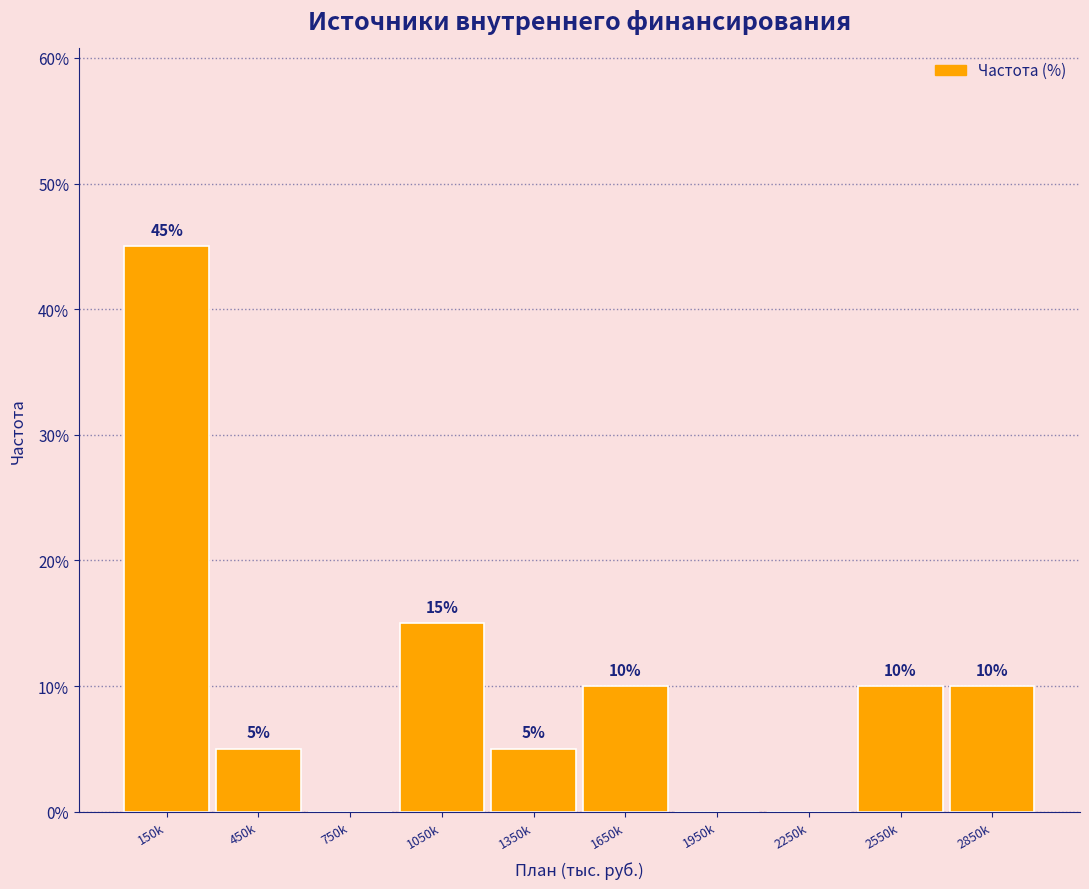

Reading right to left, what are all the values shown in this chart?

2850k=10	2550k=10	2250k=0	1950k=0	1650k=10	1350k=5	1050k=15	750k=0	450k=5	150k=45